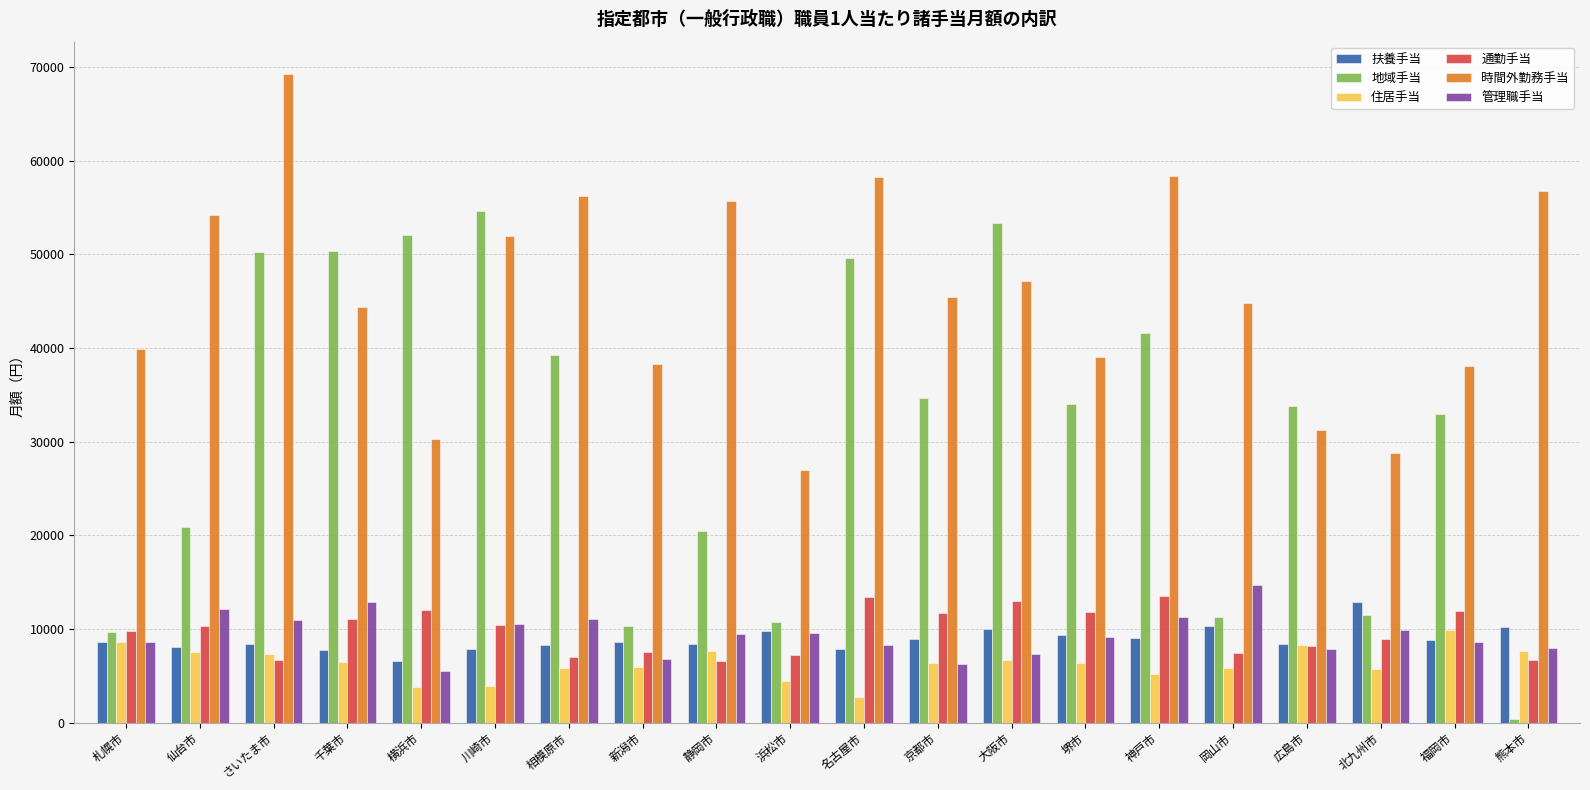

What is the value of the 住居手当 bar at the 13th from the left?

6721